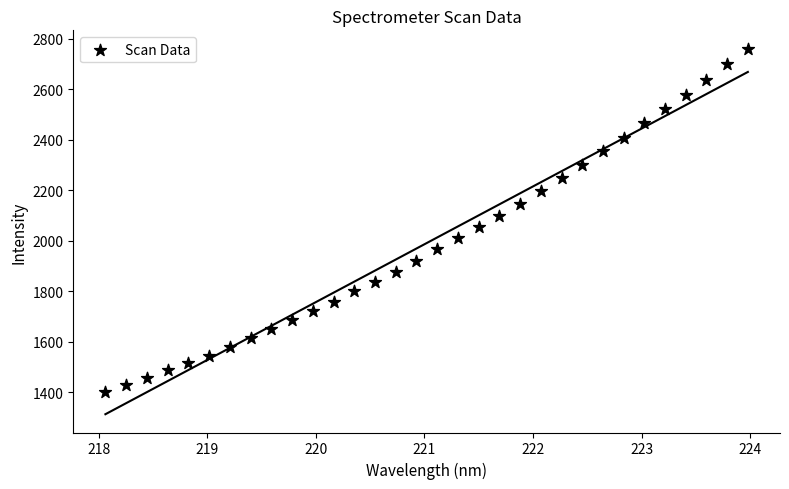

What is the range of Y values (max minus min)?

1360.7